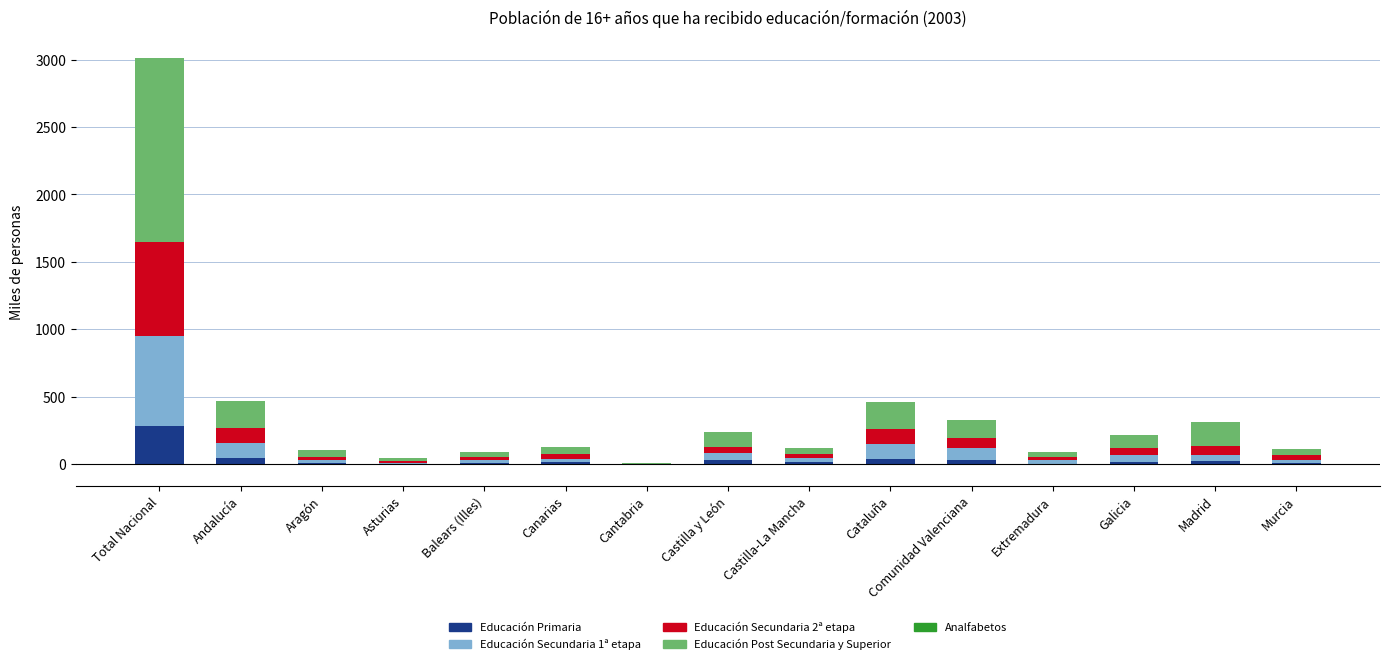

The value of Educación Post Secundaria y Superior at Total Nacional is 747.4. True or false?

False